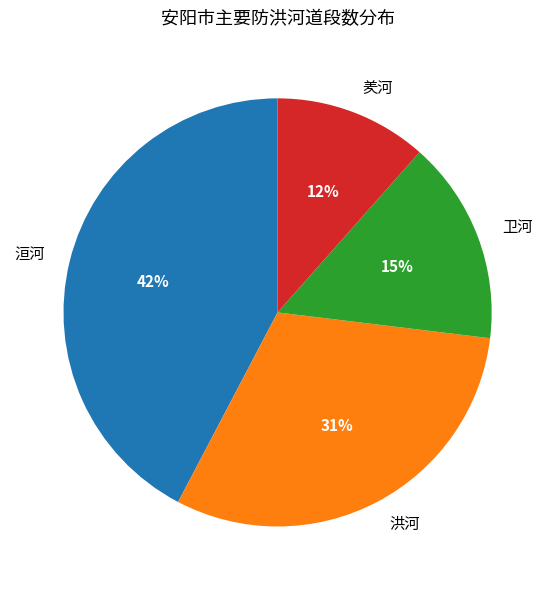

True or false: 洪河 accounts for 37% of the total.

False